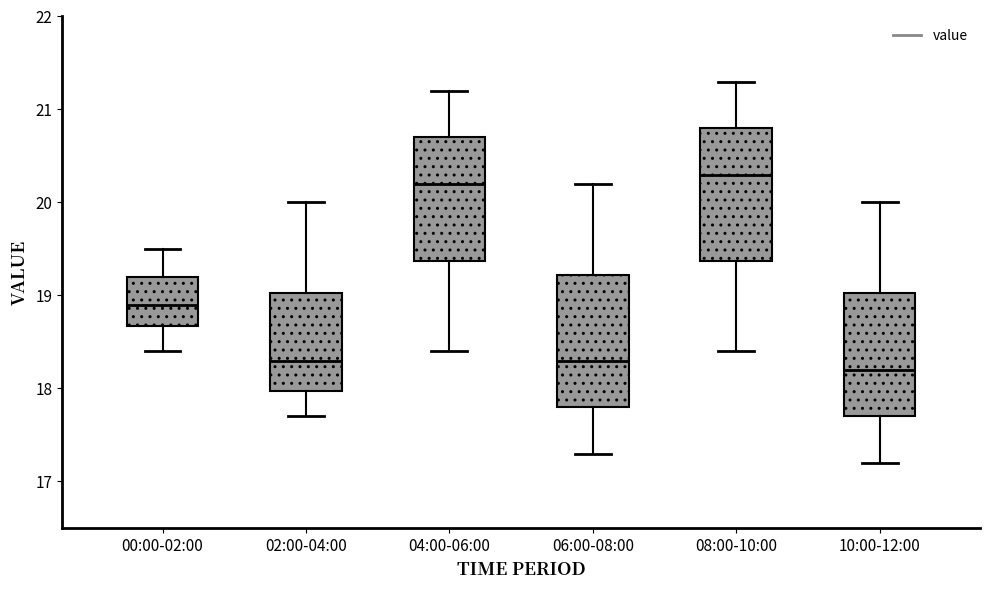

Reading left to right, read every box against the y-axis: the position of its median line, the range the box covers, and the ends of its whiskers. The values are not printed on the chart, so give them approximately, as read against the axis.

00:00-02:00: median 18.9, box 18.7 to 19.2, whiskers 18.4 to 19.5
02:00-04:00: median 18.3, box 18.0 to 19.0, whiskers 17.7 to 20.0
04:00-06:00: median 20.2, box 19.4 to 20.7, whiskers 18.4 to 21.2
06:00-08:00: median 18.3, box 17.8 to 19.2, whiskers 17.3 to 20.2
08:00-10:00: median 20.3, box 19.4 to 20.8, whiskers 18.4 to 21.3
10:00-12:00: median 18.2, box 17.7 to 19.0, whiskers 17.2 to 20.0